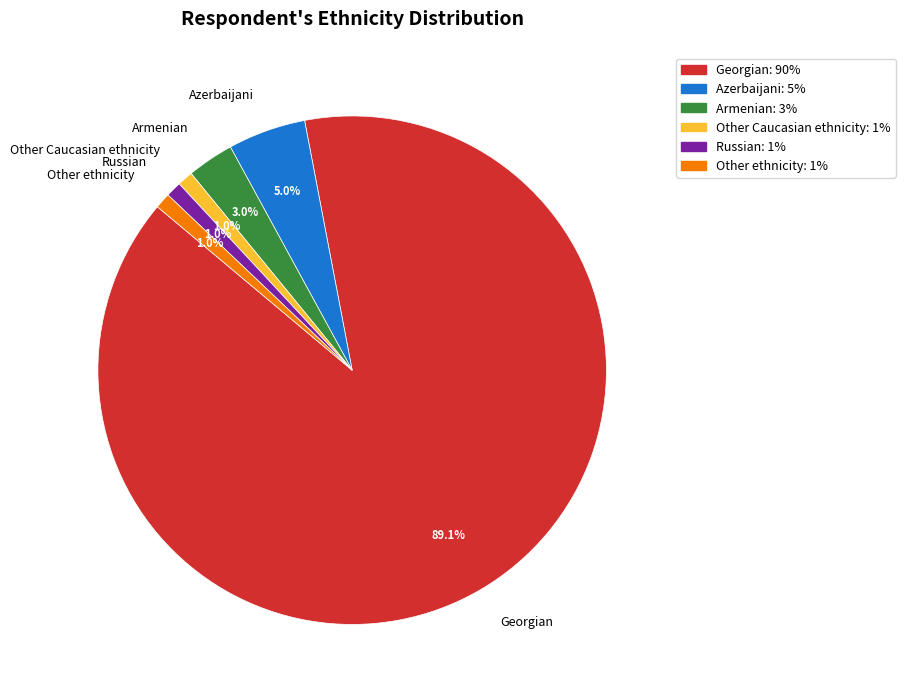

Which slice represents more than half of the pie?

Georgian